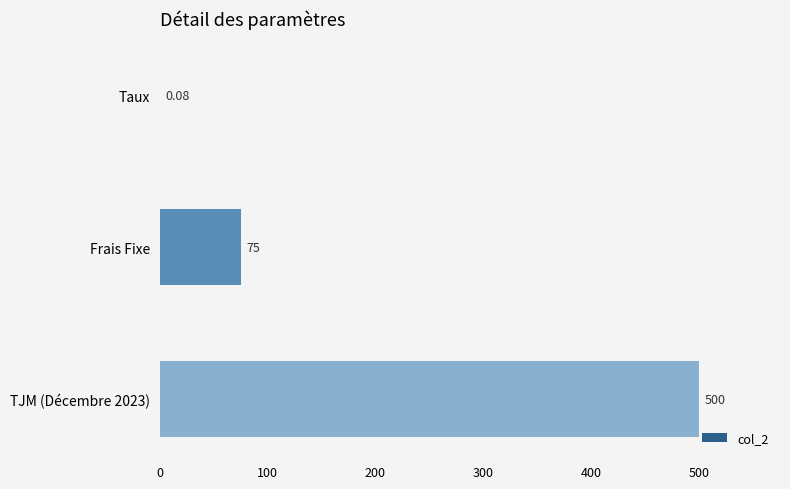

Between TJM (Décembre 2023) and Taux, which is larger?

TJM (Décembre 2023)